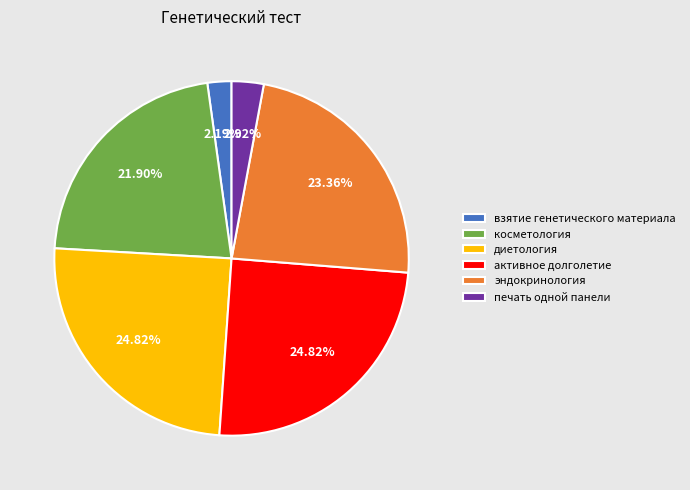

Which slice is the smallest?

взятие генетического материала